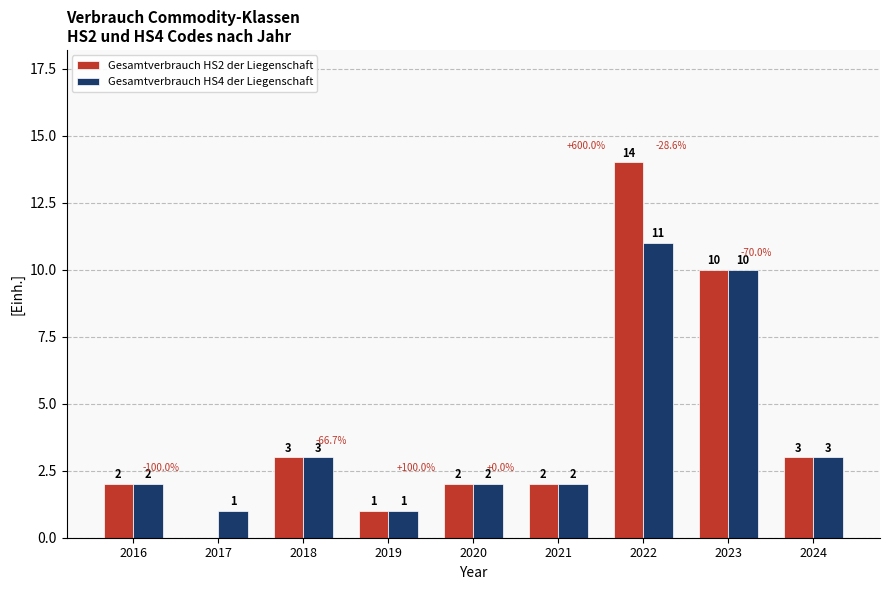

Between 2020 and 2022, which series saw the biggest shift?

Gesamtverbrauch HS2 der Liegenschaft